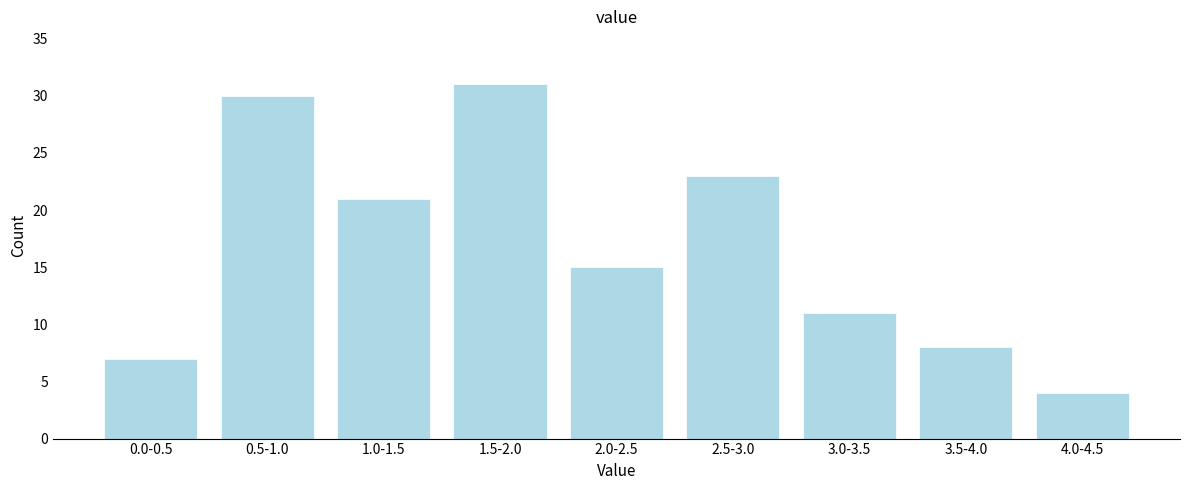

Reading left to right, transcribe all the data shown in this chart.

0.0-0.5=7	0.5-1.0=30	1.0-1.5=21	1.5-2.0=31	2.0-2.5=15	2.5-3.0=23	3.0-3.5=11	3.5-4.0=8	4.0-4.5=4